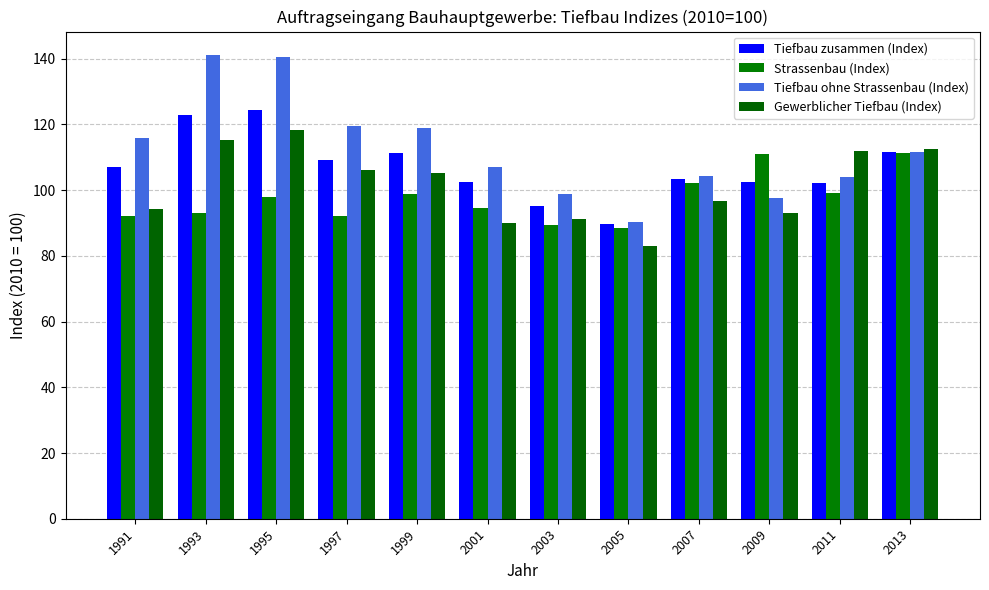

What is the difference between the maximum and second lowest values in the Gewerblicher Tiefbau (Index) series?

28.3